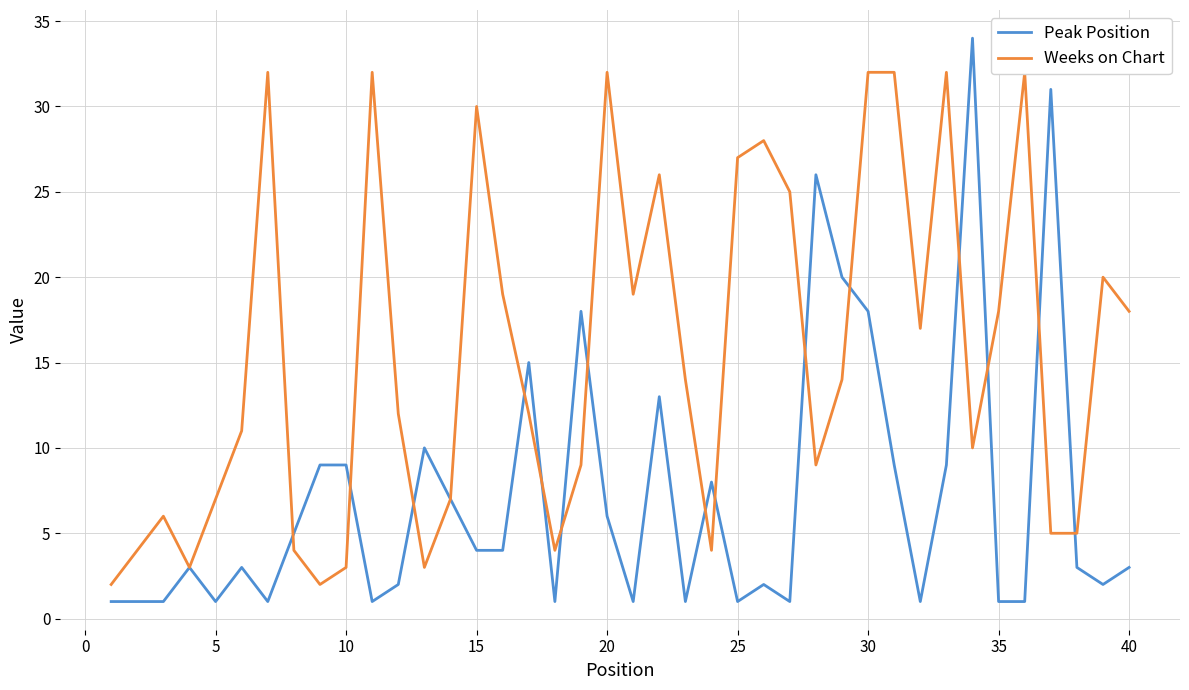

Is it true that Peak Position equals 3 at 10?

False